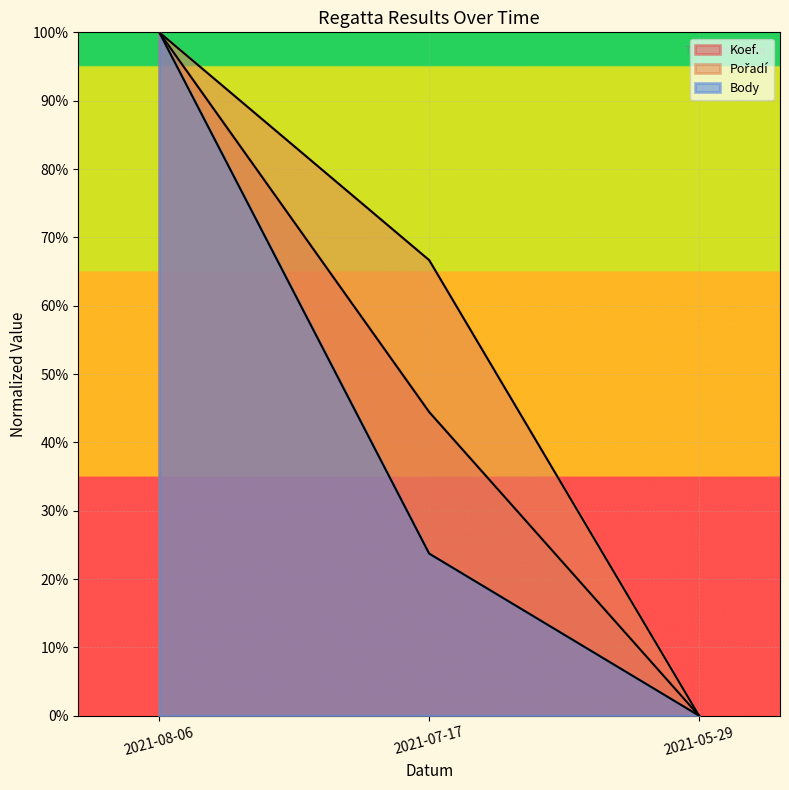

Does the chart display data point markers on the line(s)?

No